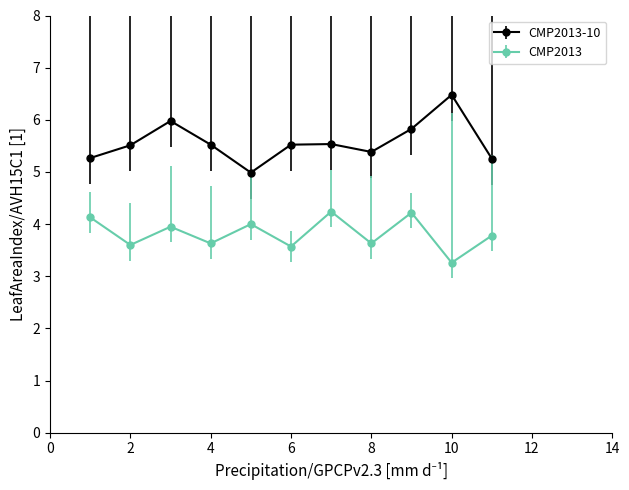

How many lines are shown in the chart?

2